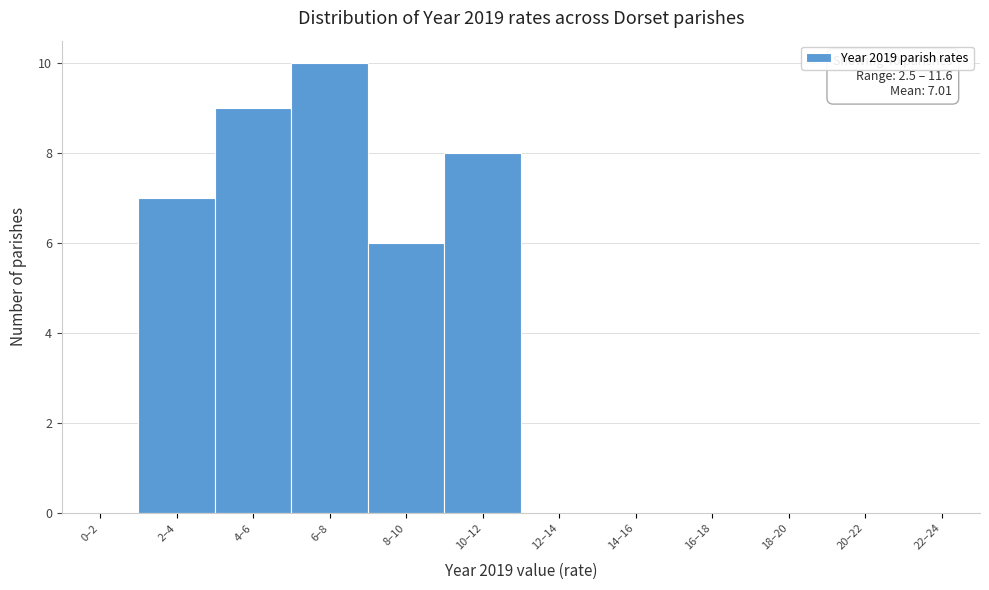

Reading left to right, transcribe all the data shown in this chart.

0–2=0	2–4=7	4–6=9	6–8=10	8–10=6	10–12=8	12–14=0	14–16=0	16–18=0	18–20=0	20–22=0	22–24=0